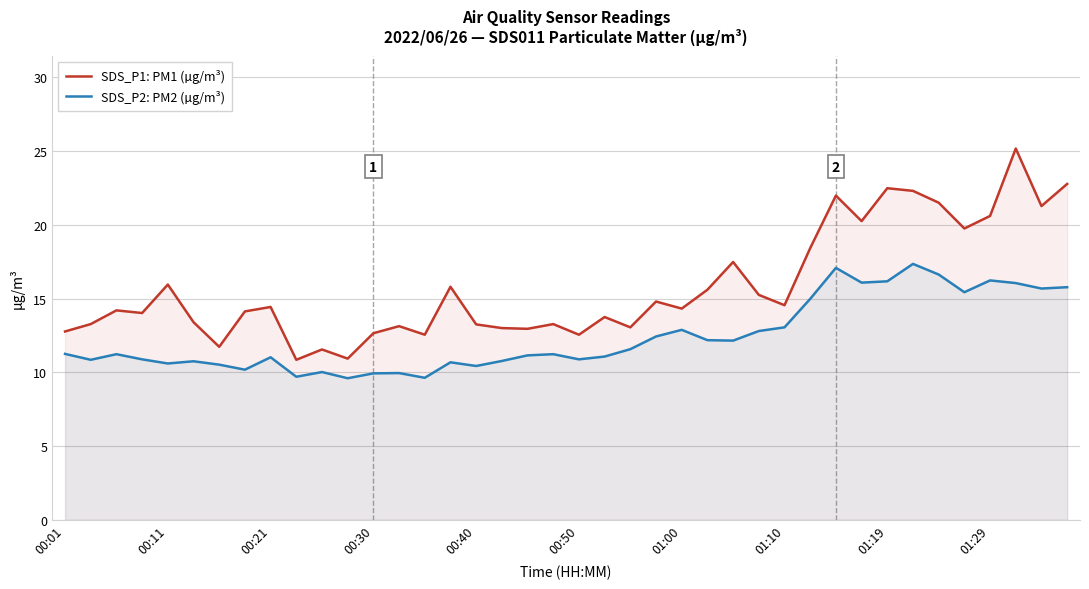

Rank the series by their maximum value, from lowest to highest.

SDS_P2: PM2 (µg/m³), SDS_P1: PM1 (µg/m³)